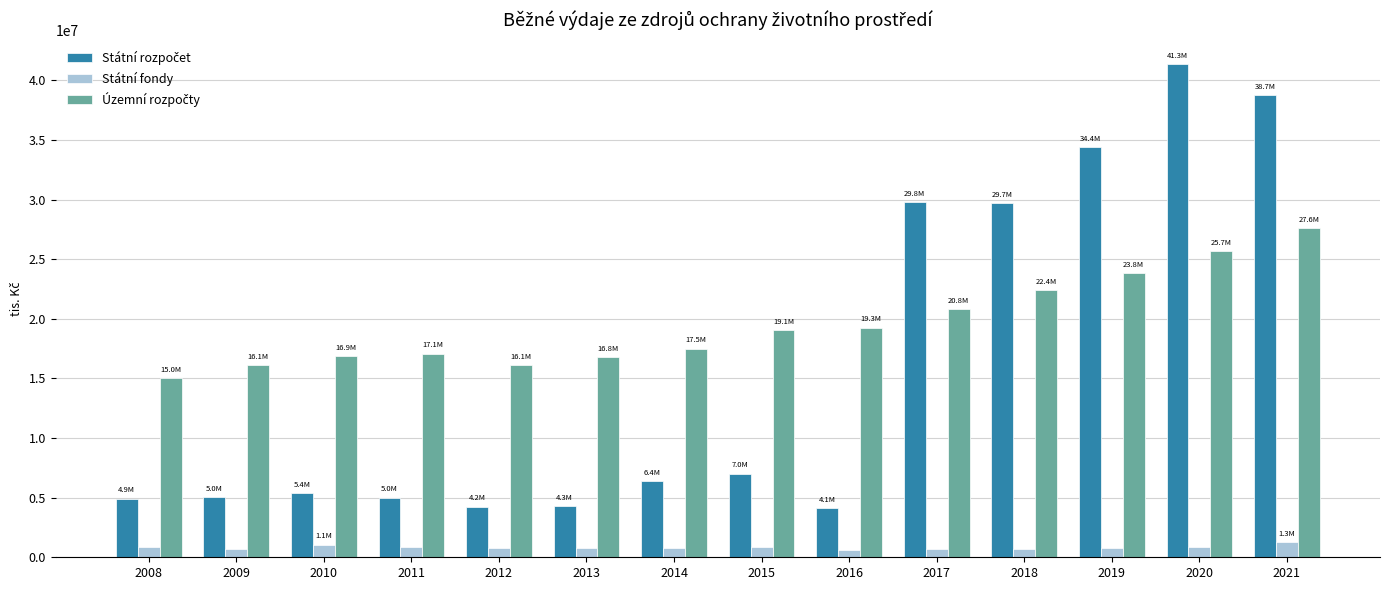

What is the average value of the Státní fondy series?

825052.0